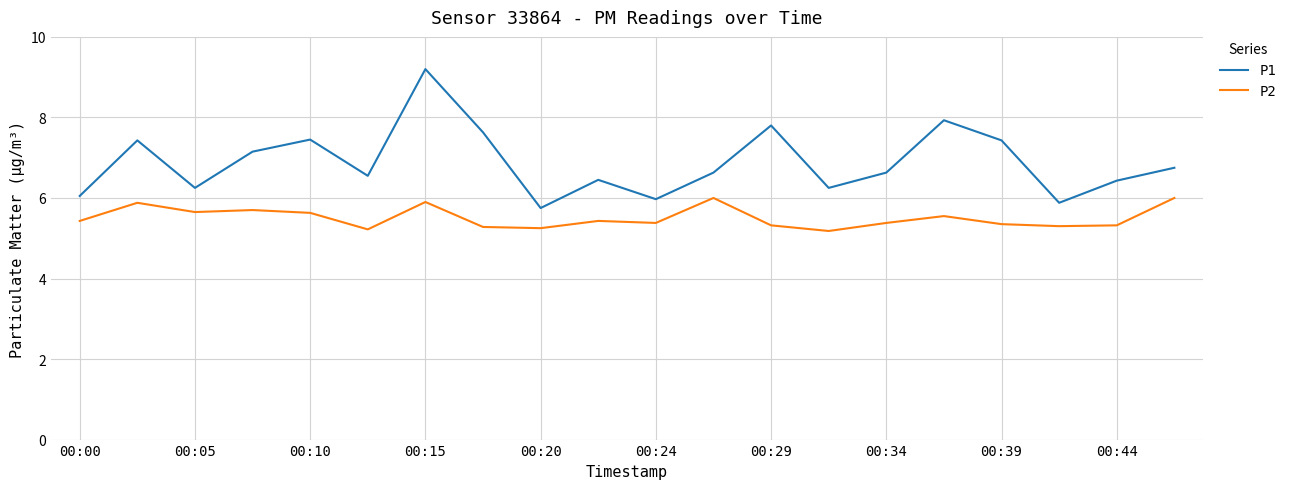

What is the smallest value displayed?

5.2